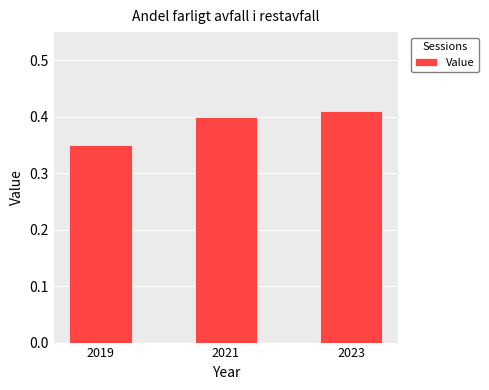

The value at 2023 is 0.6. True or false?

False